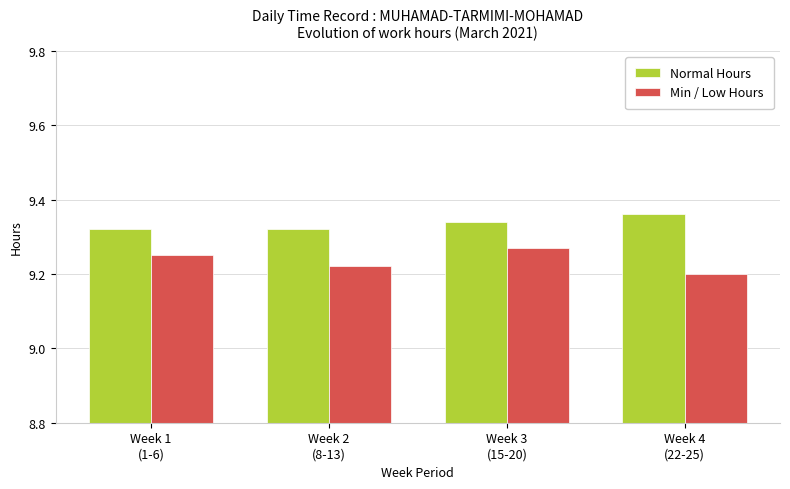

Which category has the lowest value across all series?

Week 4
(22-25)